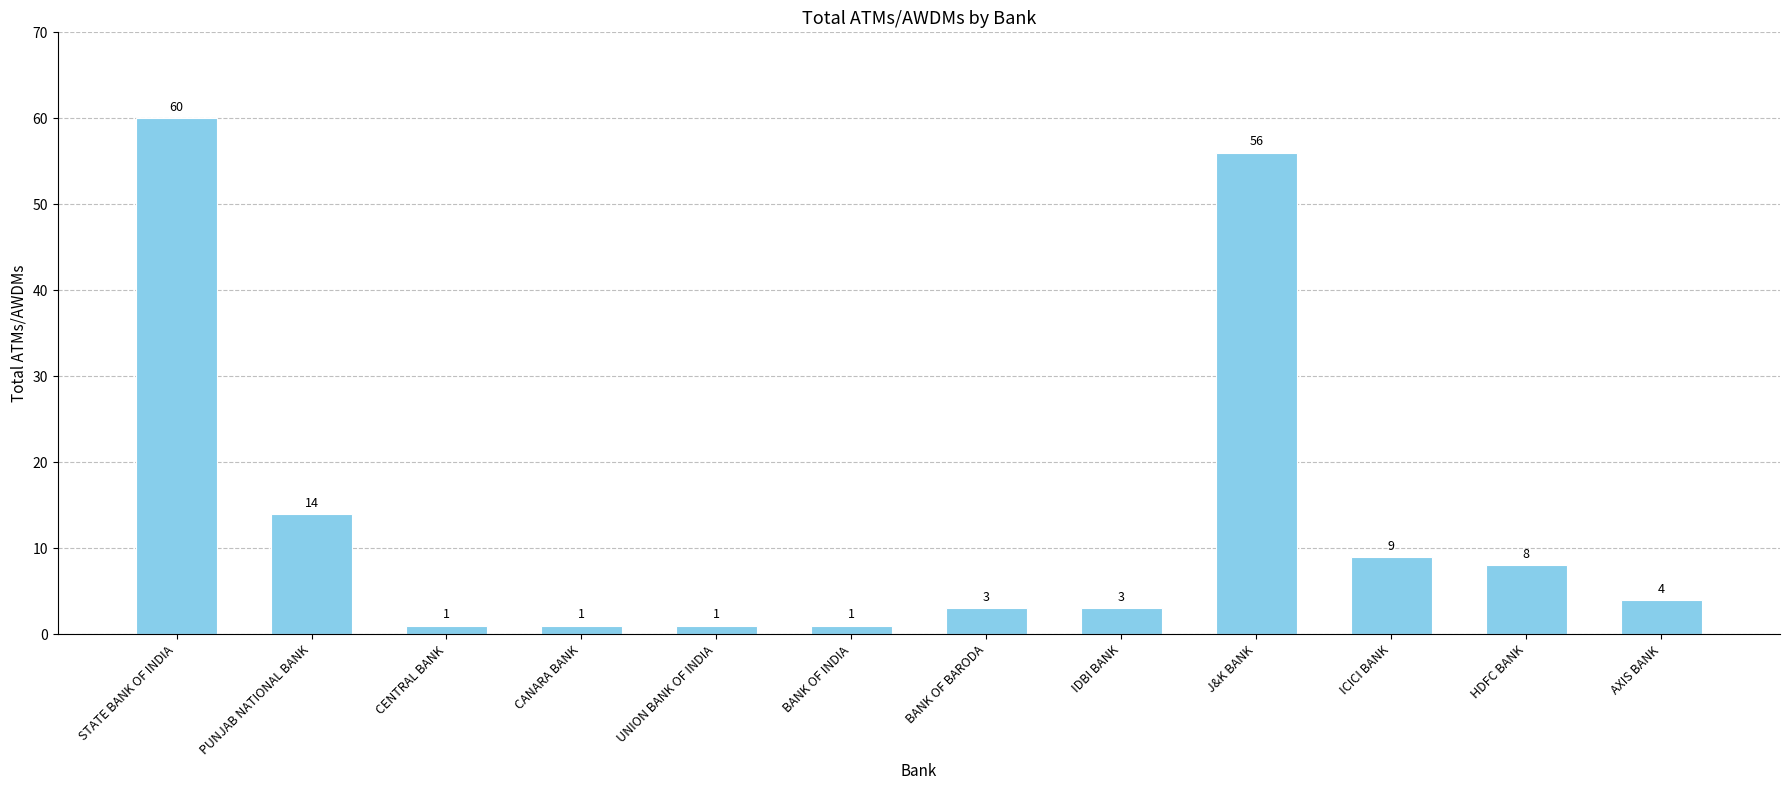

Which has a higher value, HDFC BANK or PUNJAB NATIONAL BANK?

PUNJAB NATIONAL BANK